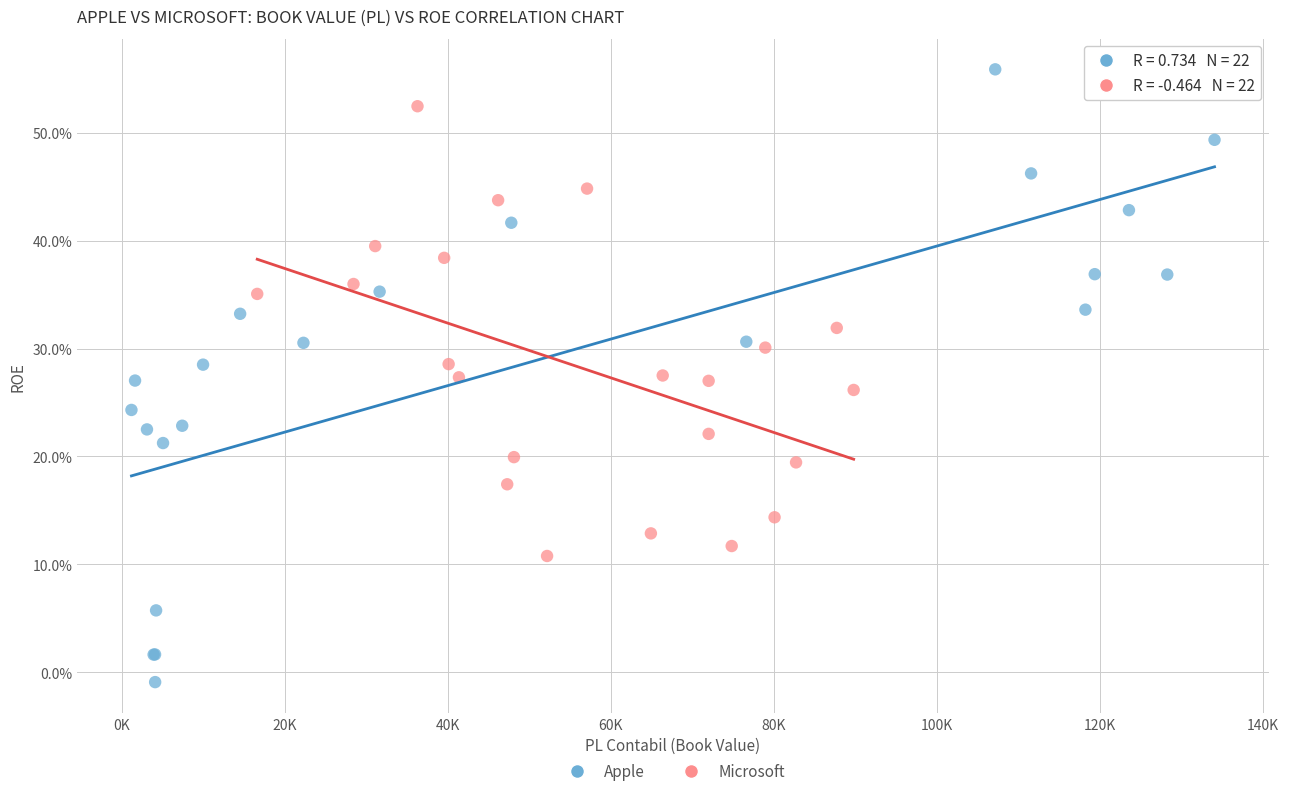

Which series has the widest spread of Y values?

Apple